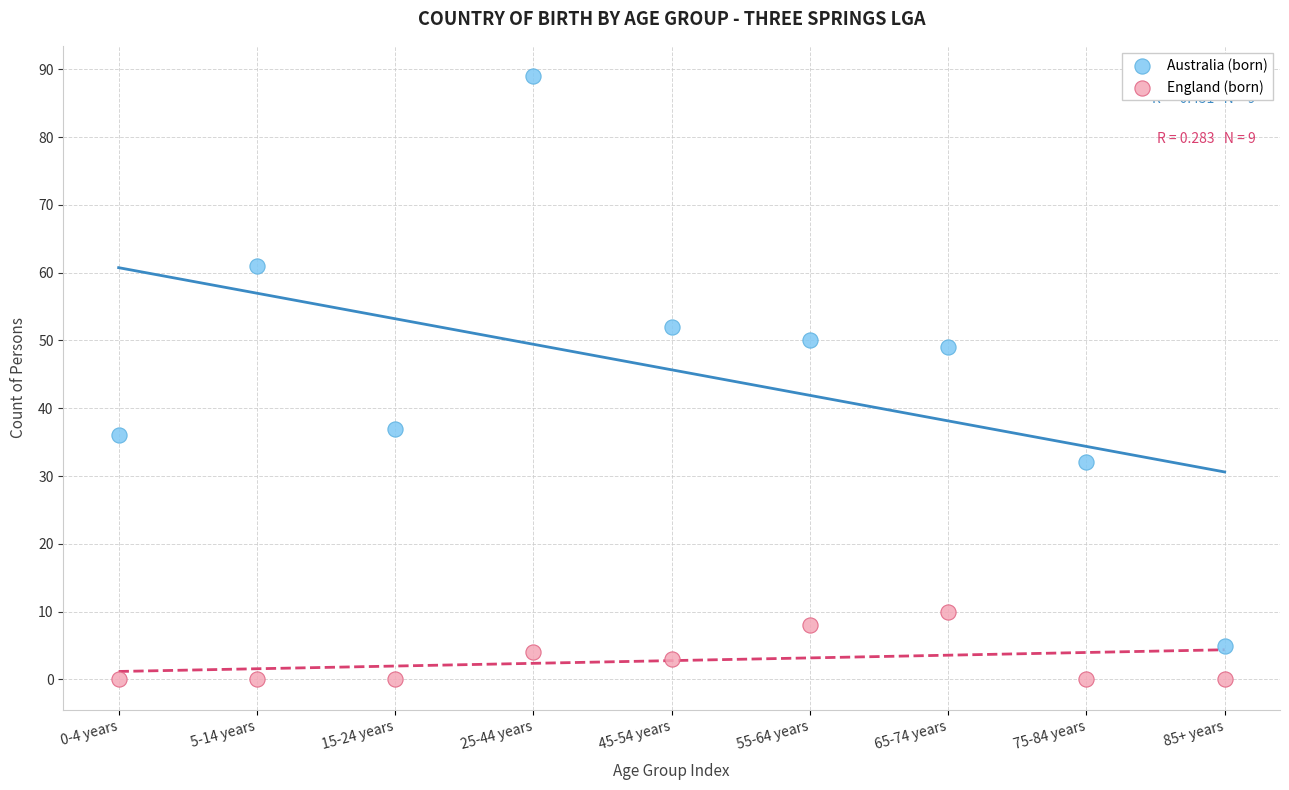

What are all the series names shown in the legend?

Australia (born), England (born)